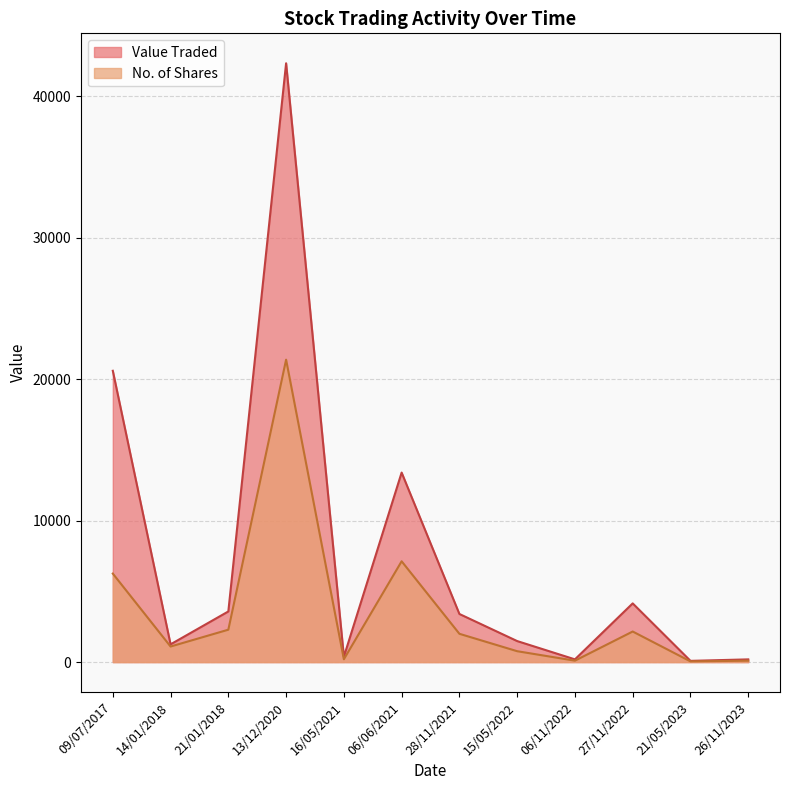

Which has a higher value, 16/05/2021 or 06/11/2022?

16/05/2021